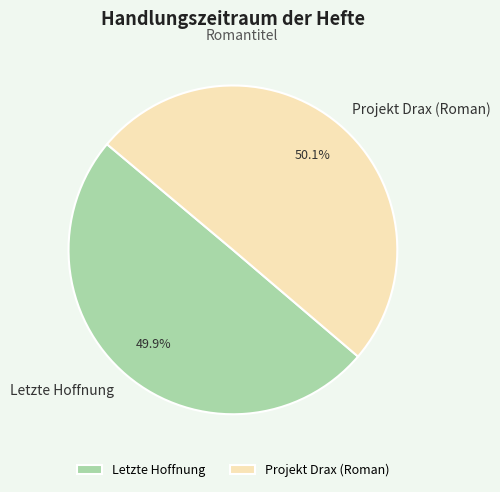

To the nearest percent, what portion does Projekt Drax (Roman) represent?

50%